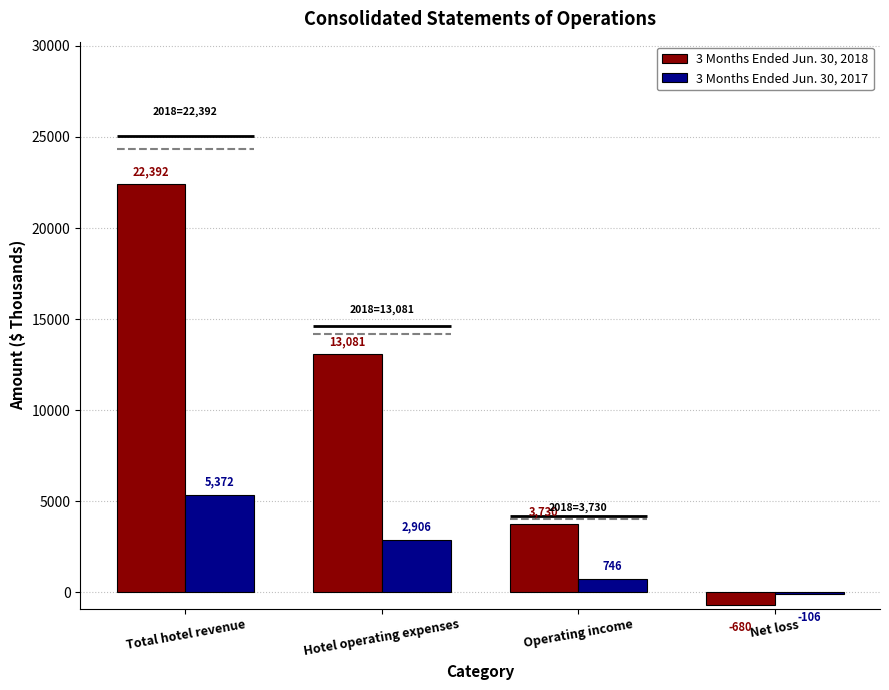

Between Total hotel revenue and Hotel operating expenses, which series saw the biggest shift?

3 Months Ended Jun. 30, 2018